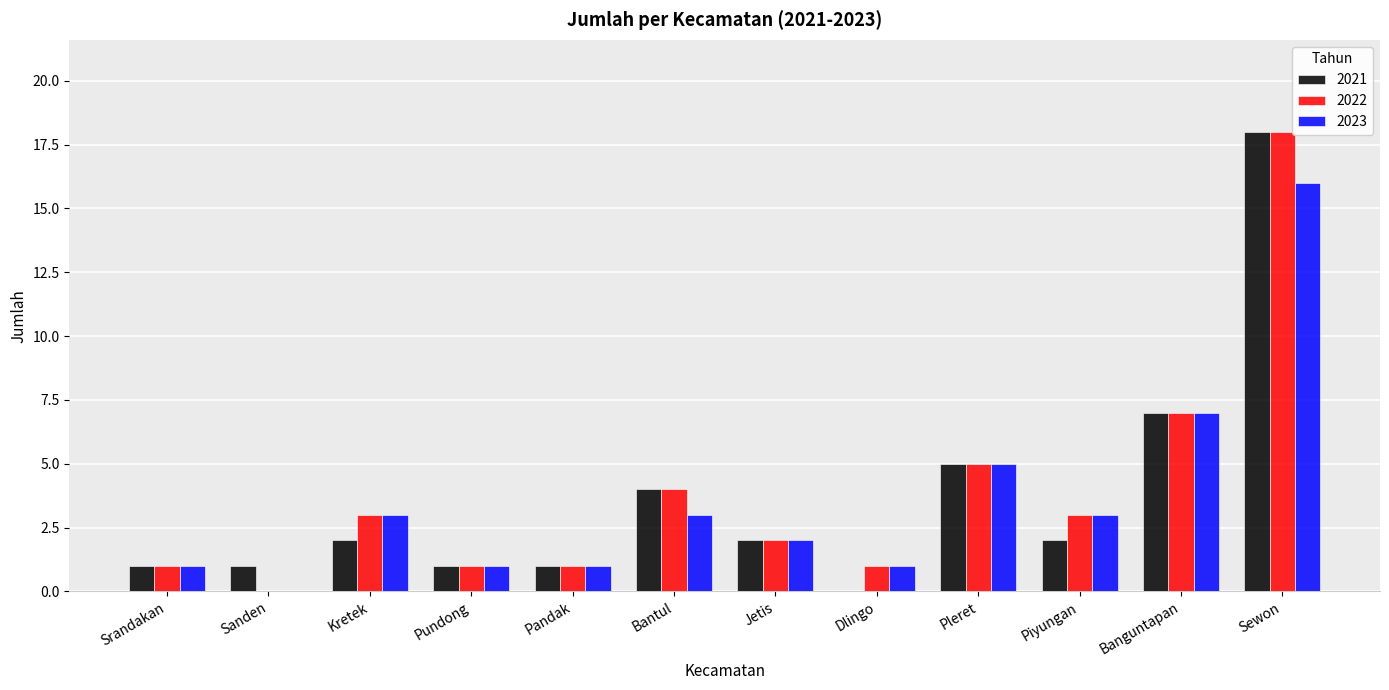

Is it true that 2023 equals 1 at Pandak?

True